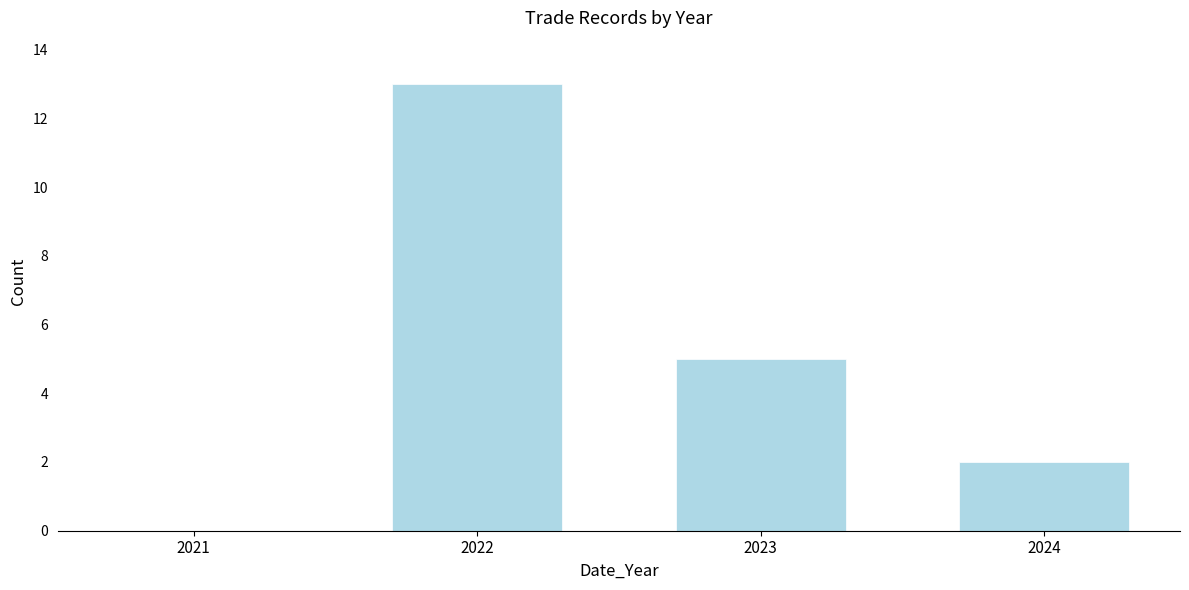

Reading left to right, what are all the values shown in this chart?

2021=0	2022=13	2023=5	2024=2